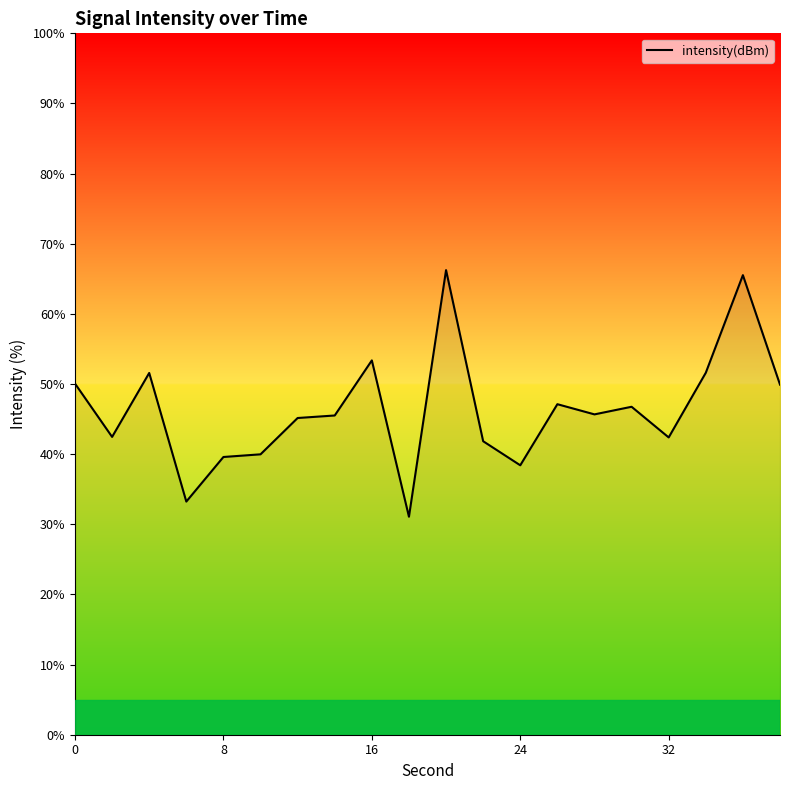

What is the difference between the maximum and minimum values?

35.2